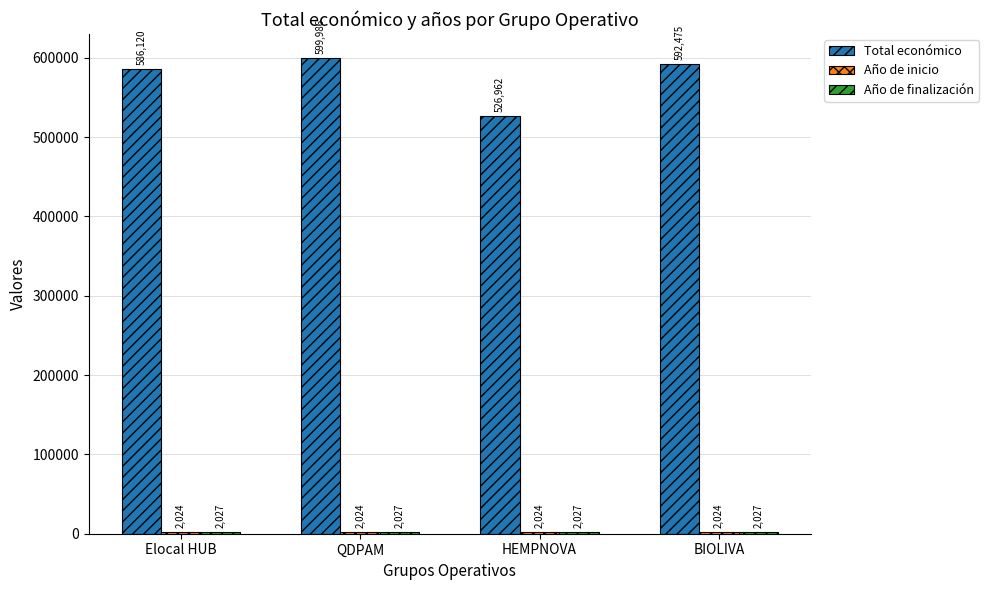

At how many categories does at least one series exceed 288868?

4